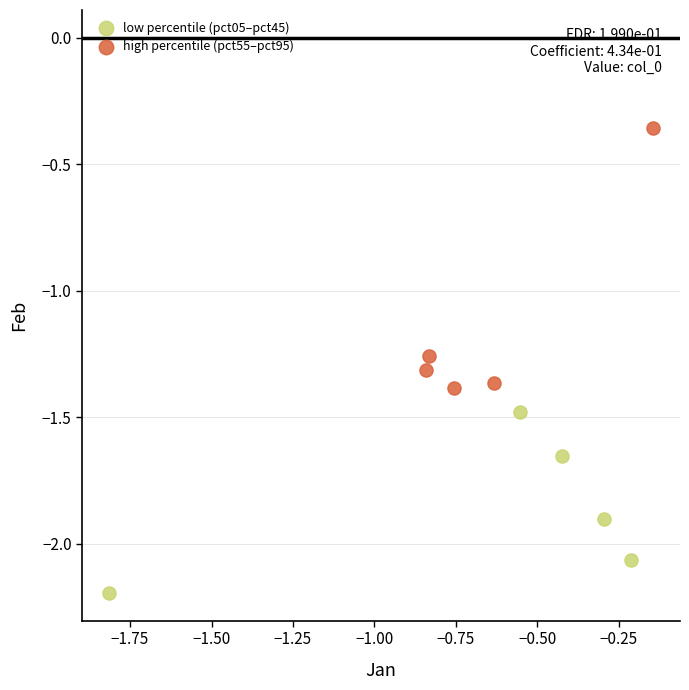

Which series contains the lowest Y value?

low percentile (pct05–pct45)